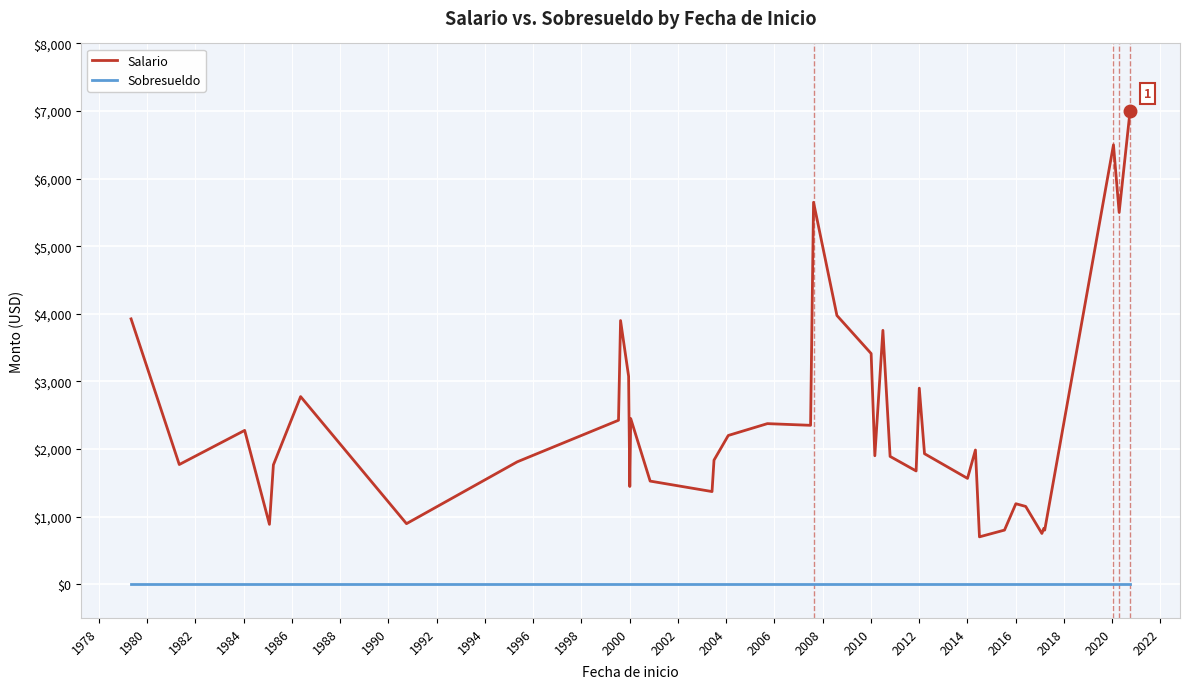

Is this an area chart (filled region under the line)?

No